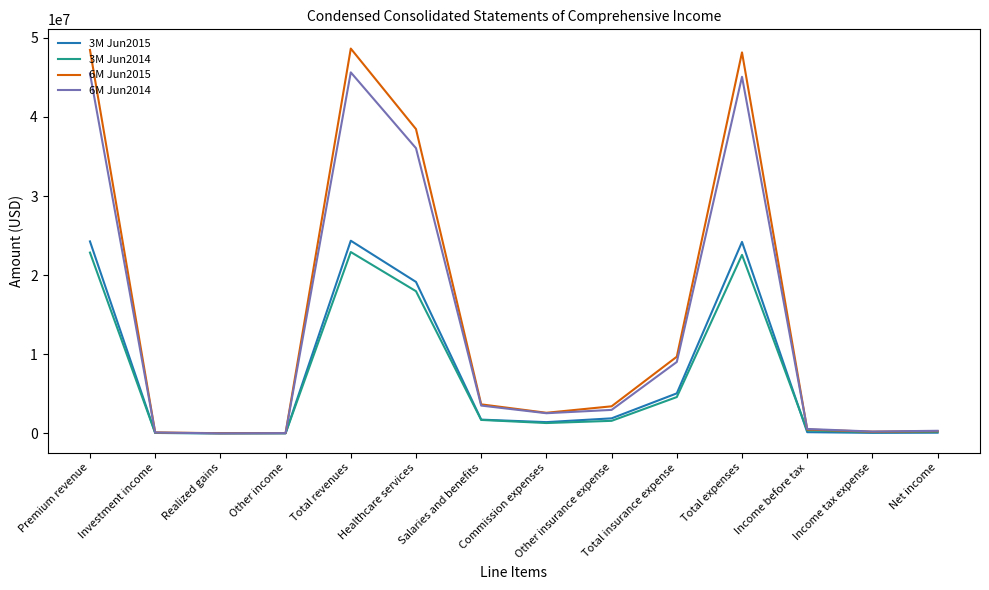

What is the greatest value displayed?

48637034